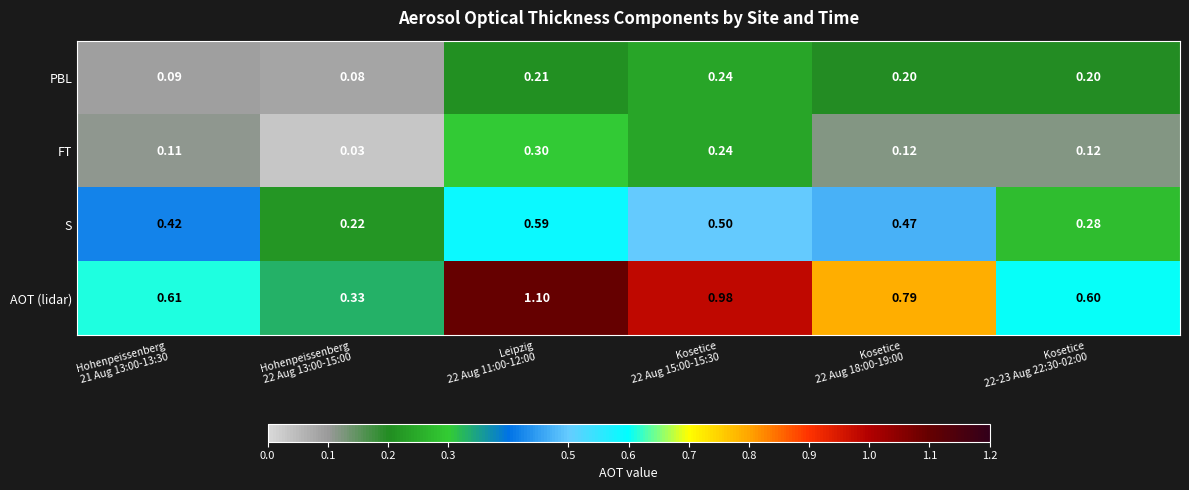

Which series has the largest total across all categories?

AOT (lidar)